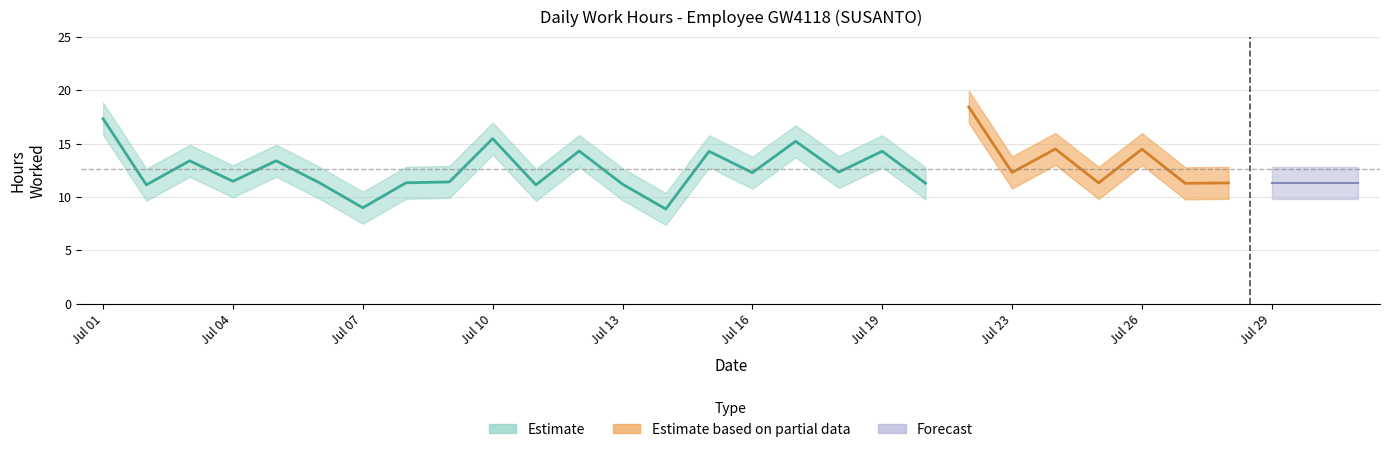

What is the change in value from 5 to 16?

-1.1